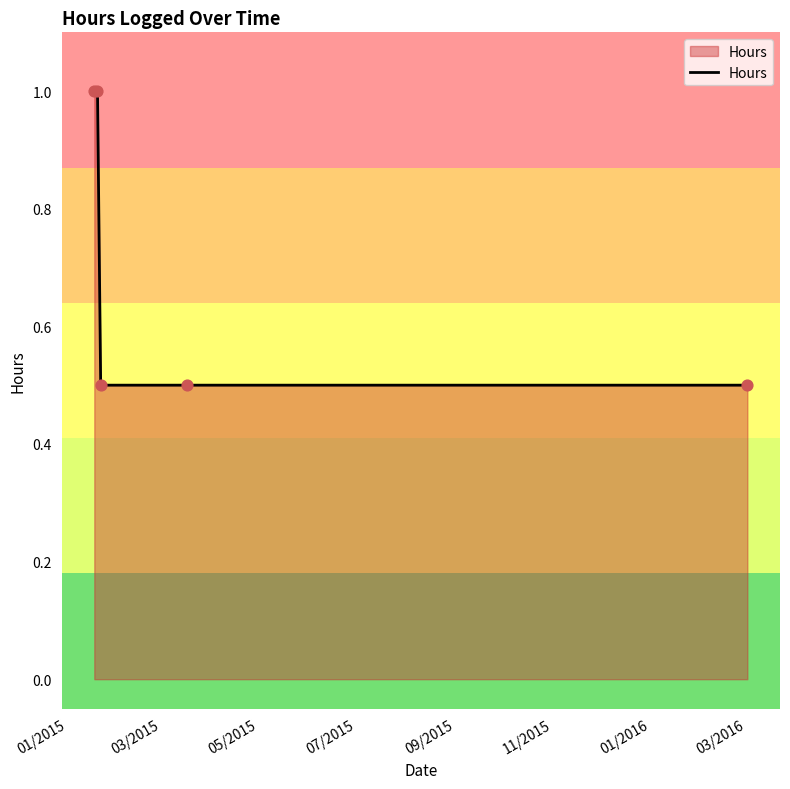

What is the maximum value shown in the chart?

1.0